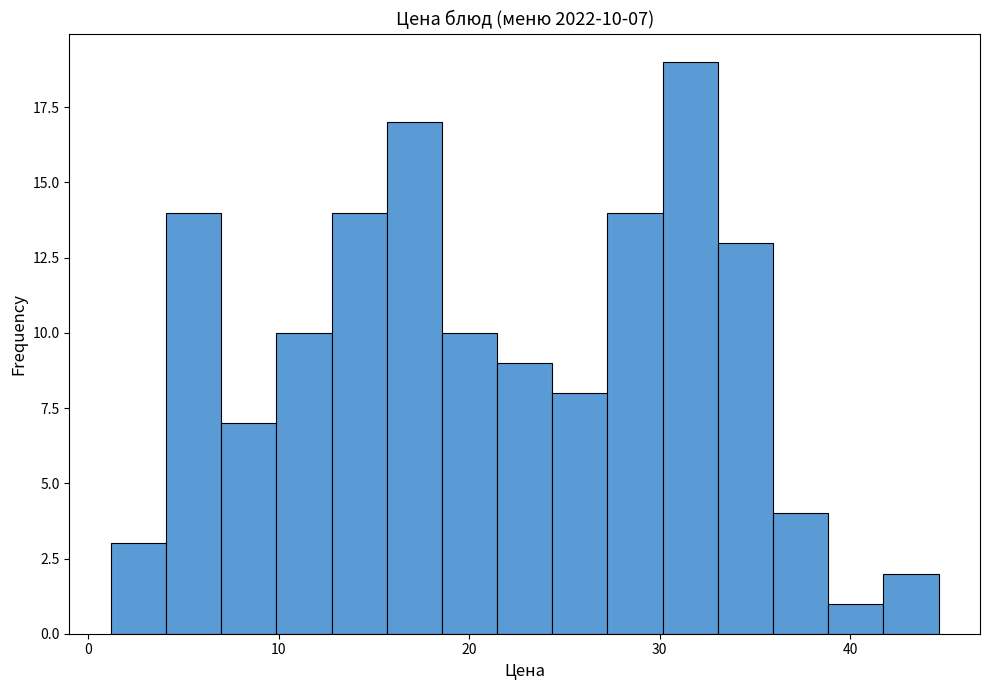

Around what value on the x-axis is the tallest bar? Give the approximate position of its centre, as read against the axis.

32